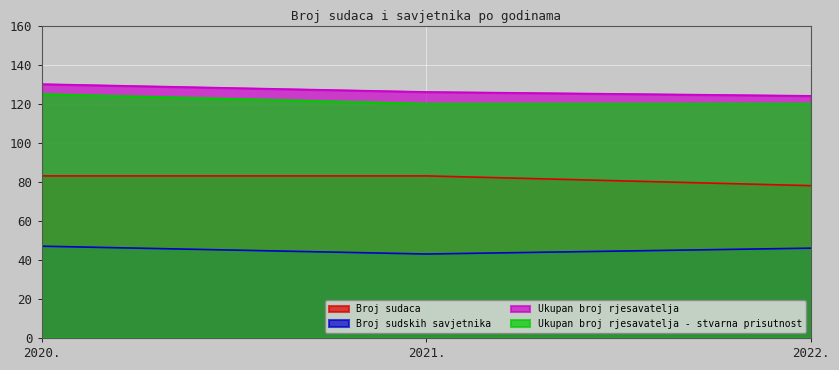

At which category is the sum across all series the highest?

2020.